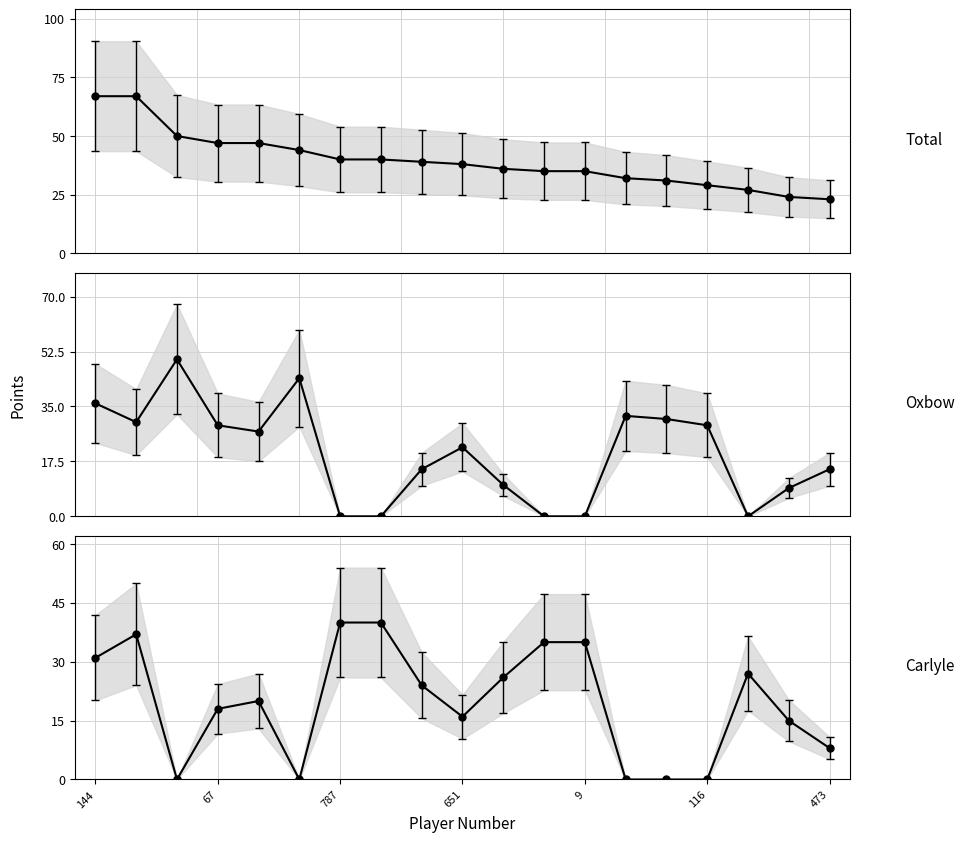

How many data points in Total are less than 38?

9